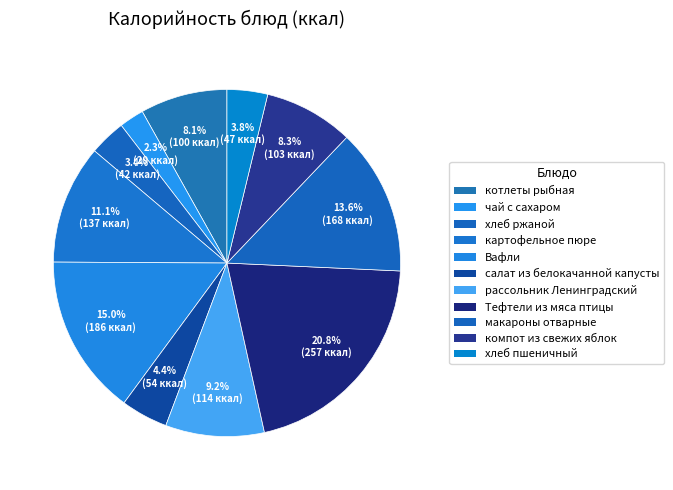

Is there a majority slice in this chart?

No